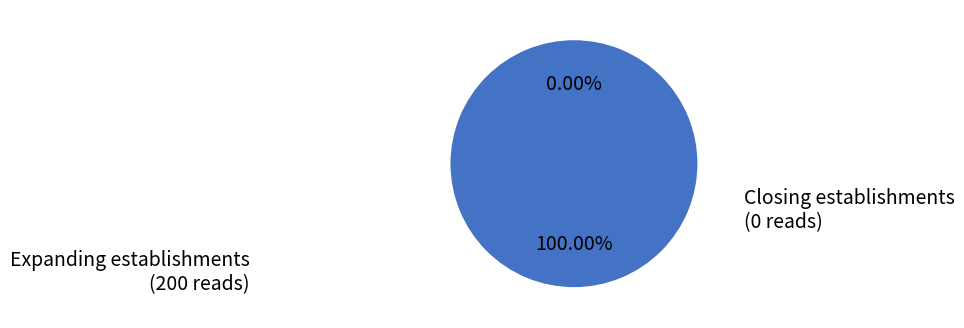

What is the majority slice?

Expanding establishments